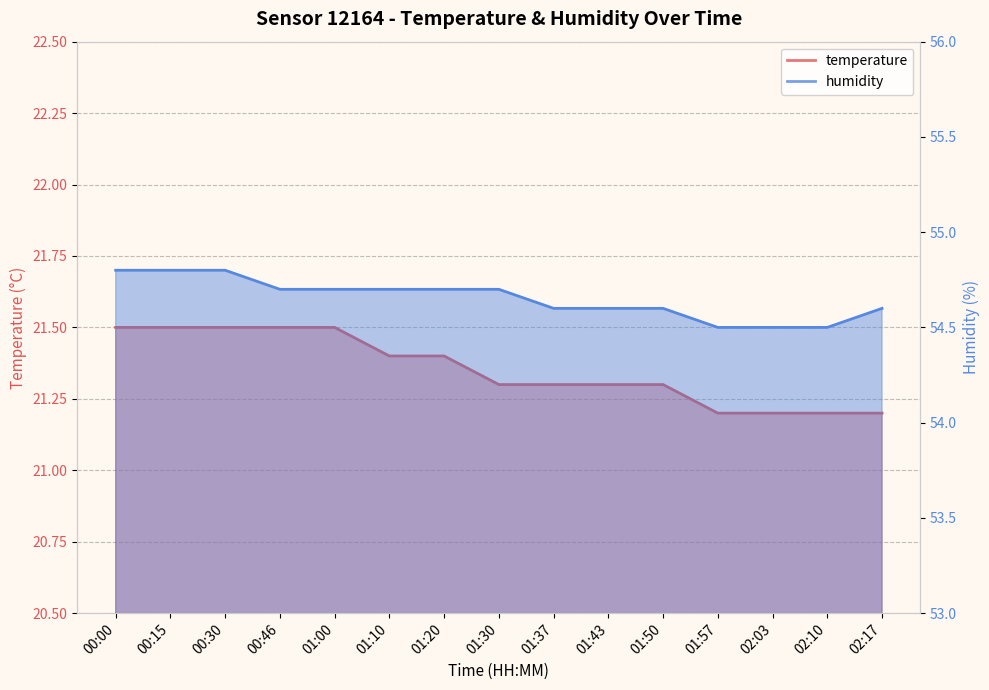

Does the chart display data point markers on the line(s)?

No